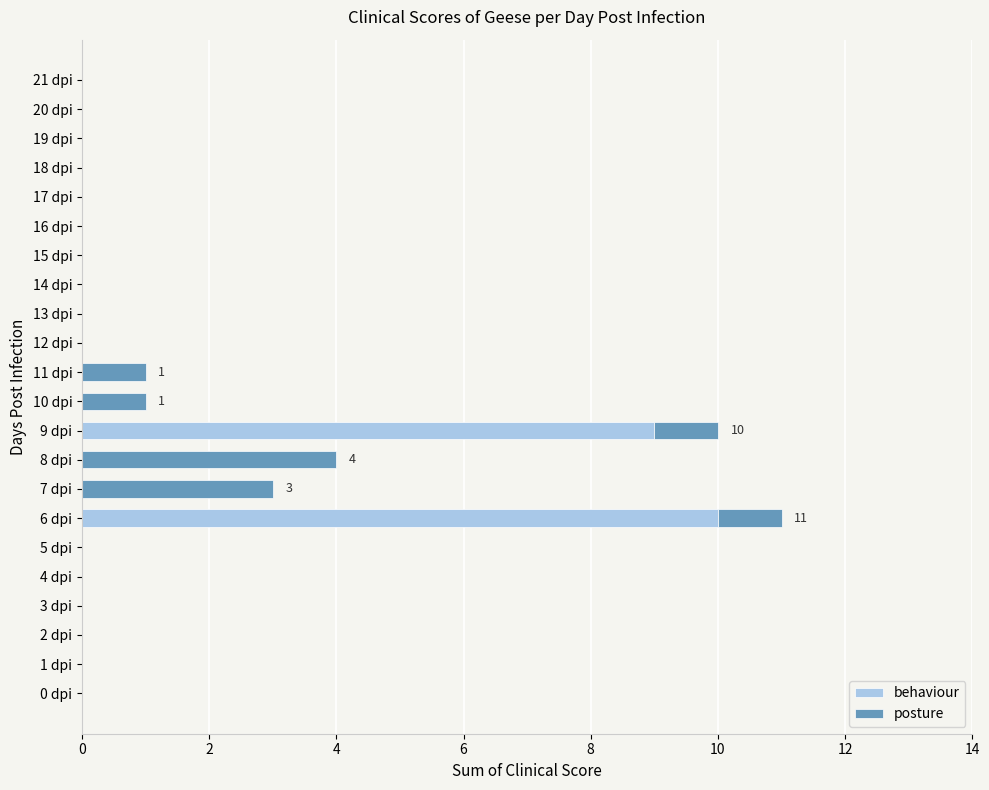

What is the sum of all behaviour values?

19